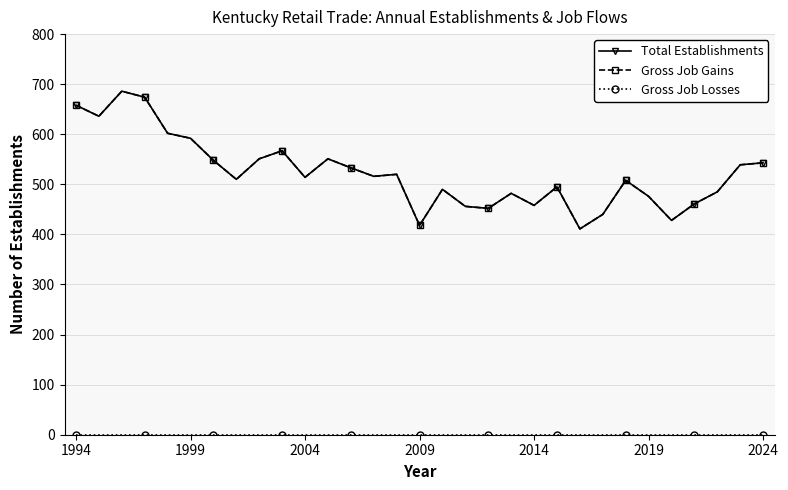

Does the chart have visible grid lines?

Yes